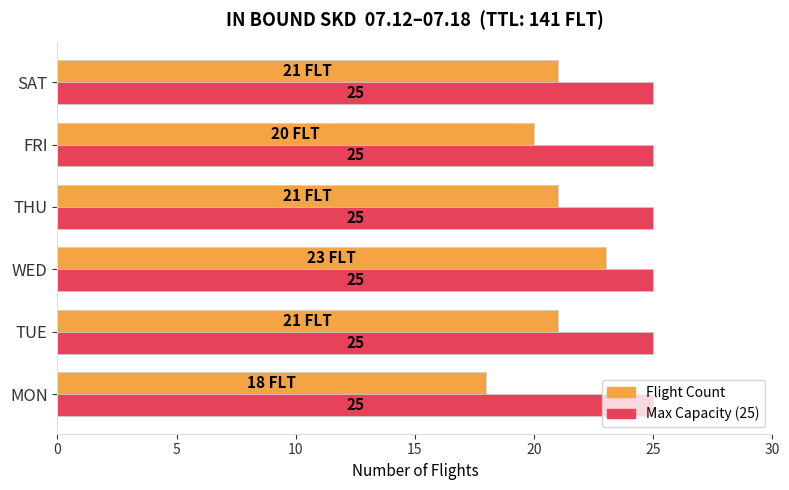

What is the maximum value shown in the chart?

25